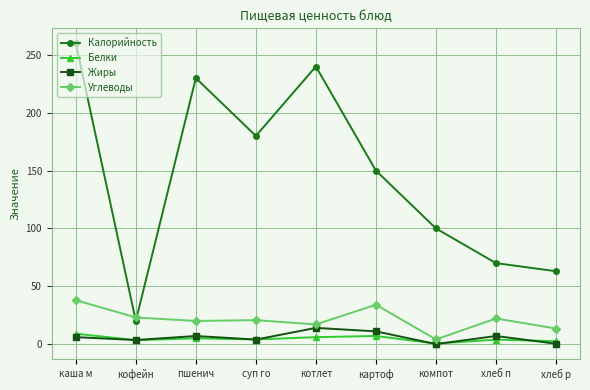

What is the lowest value of the Калорийность series?

20.0